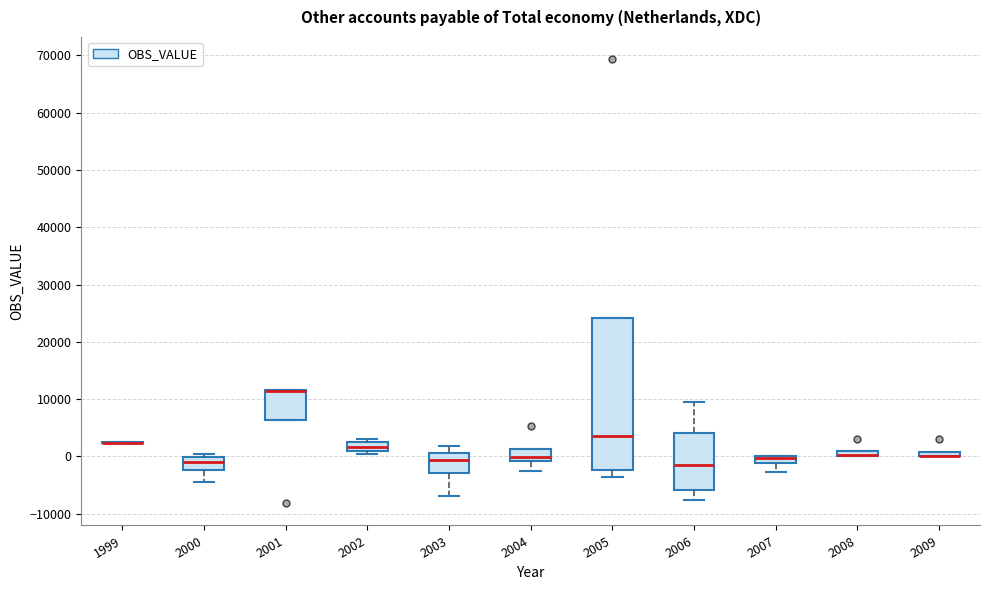

Comparing the boxes themselves (not the whiskers), which one is the tallest?

2005